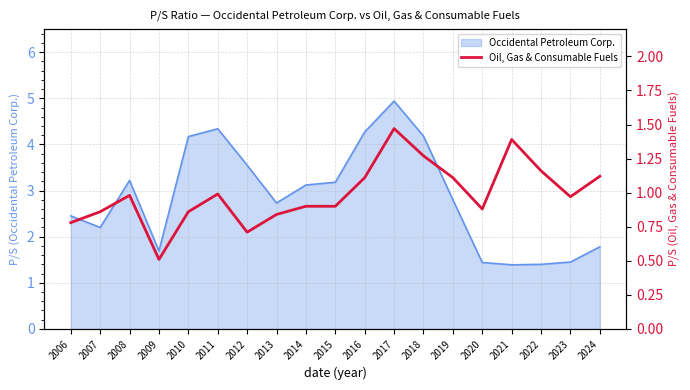

What is the highest value of the Occidental Petroleum Corp. series?

4.9